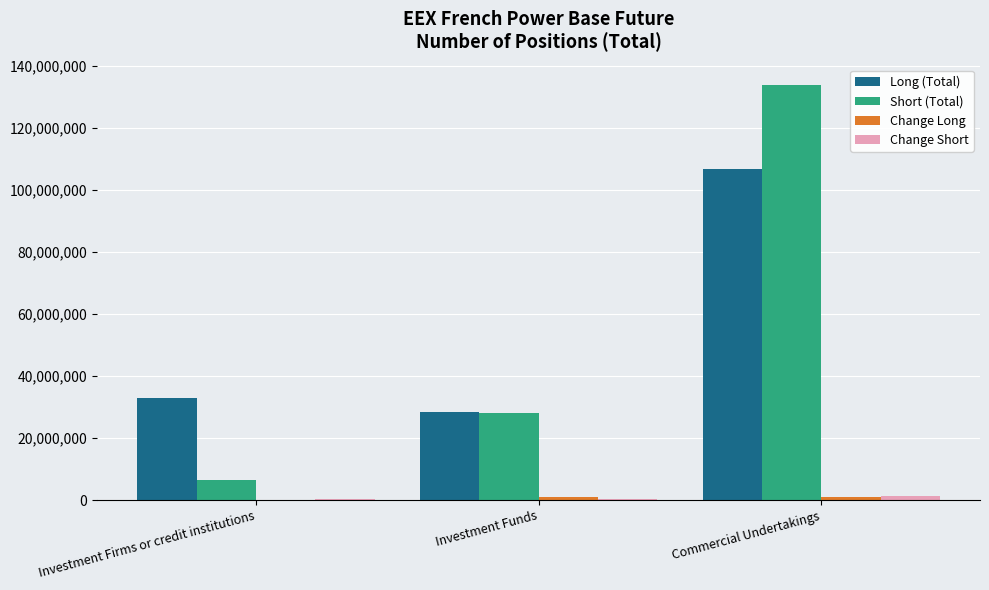

Which category has the highest value in the Short (Total) series?

Commercial Undertakings